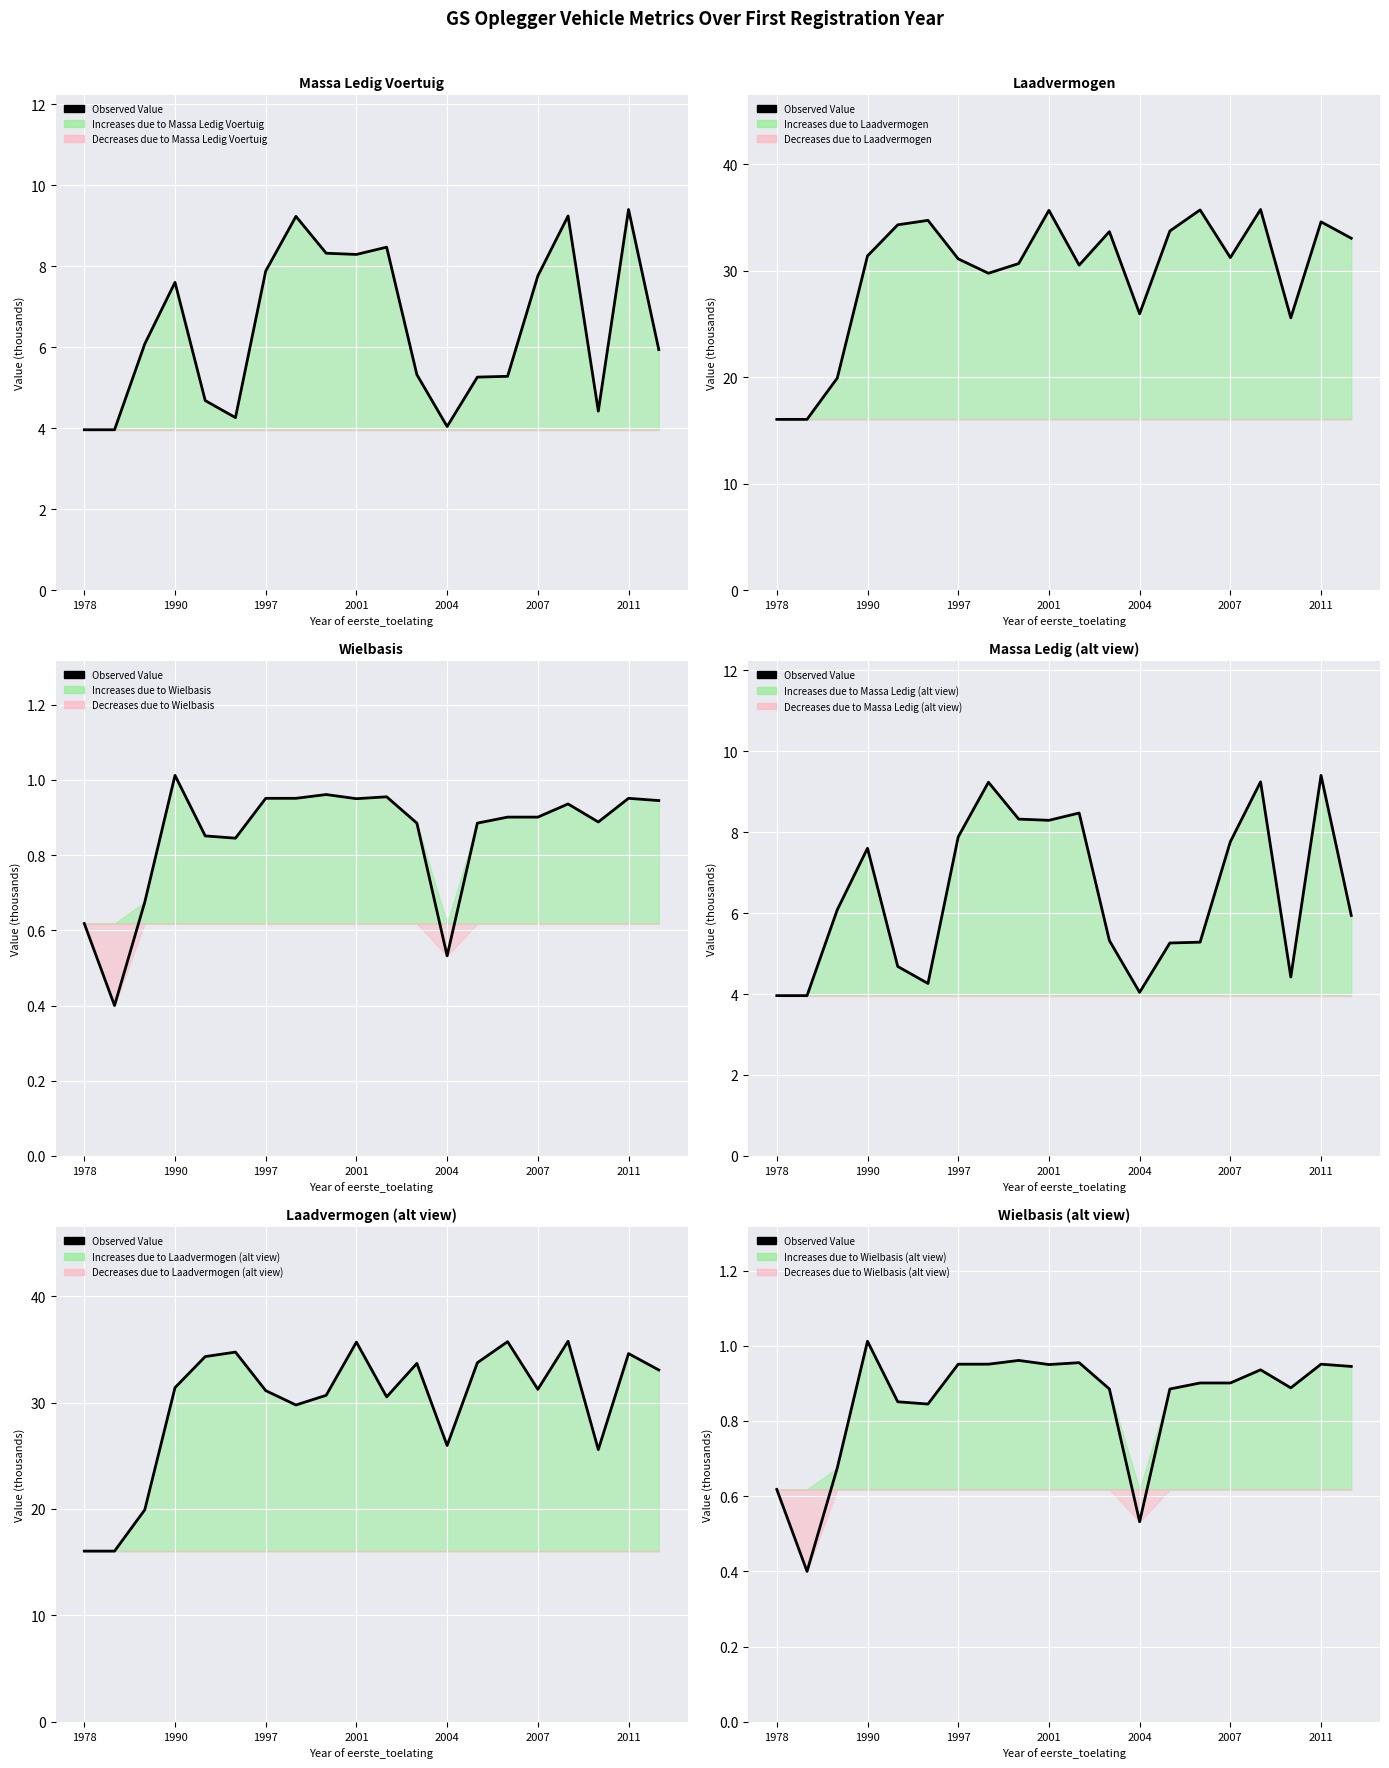

How many categories are shown in the chart?

20